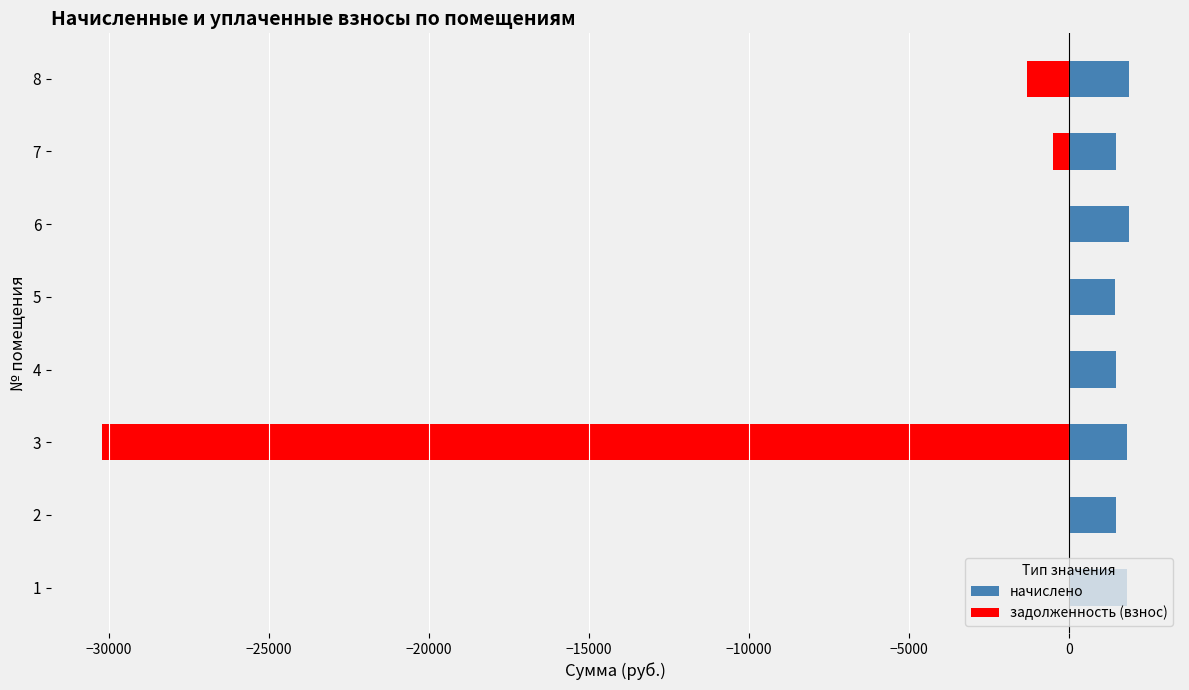

Are the bars horizontal?

Yes